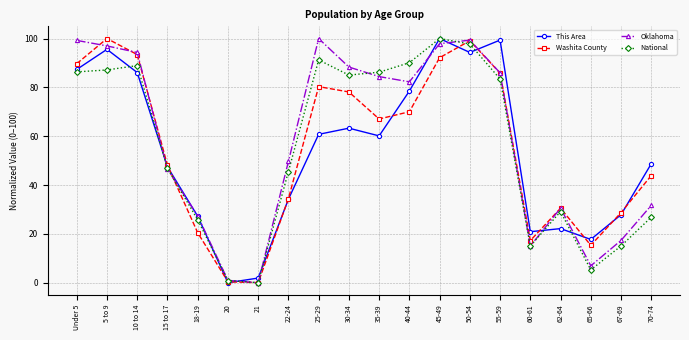

Does the chart have visible grid lines?

Yes